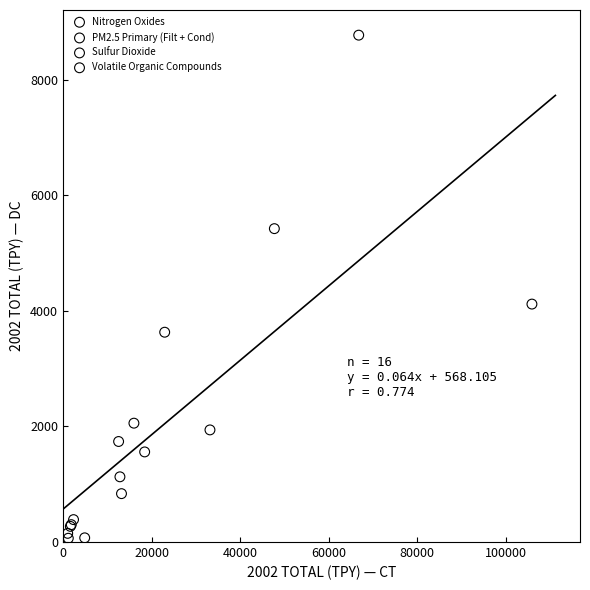

Which series contains the highest Y value?

Nitrogen Oxides